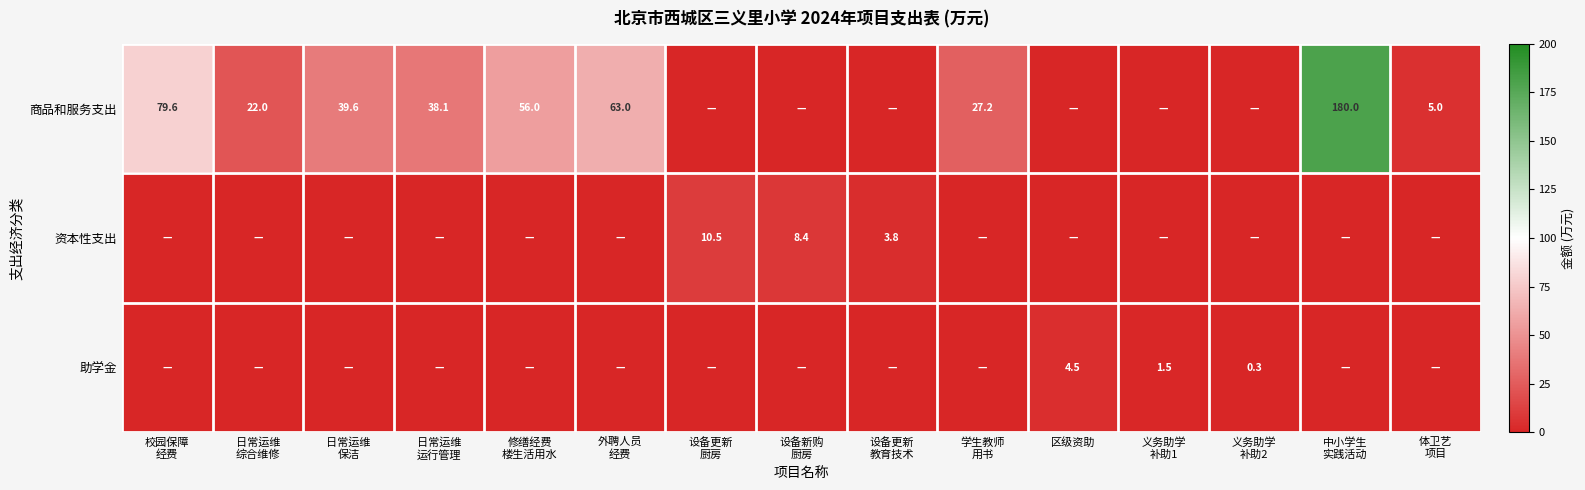

At how many categories does at least one series exceed 7?

10